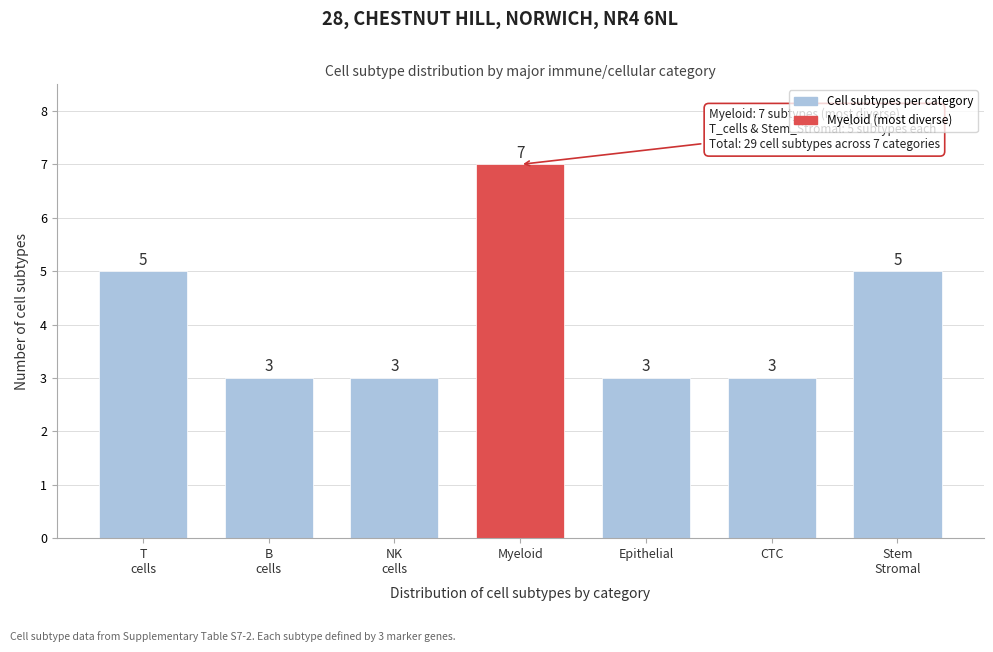

Reading right to left, transcribe all the data shown in this chart.

5	3	3	7	3	3	5